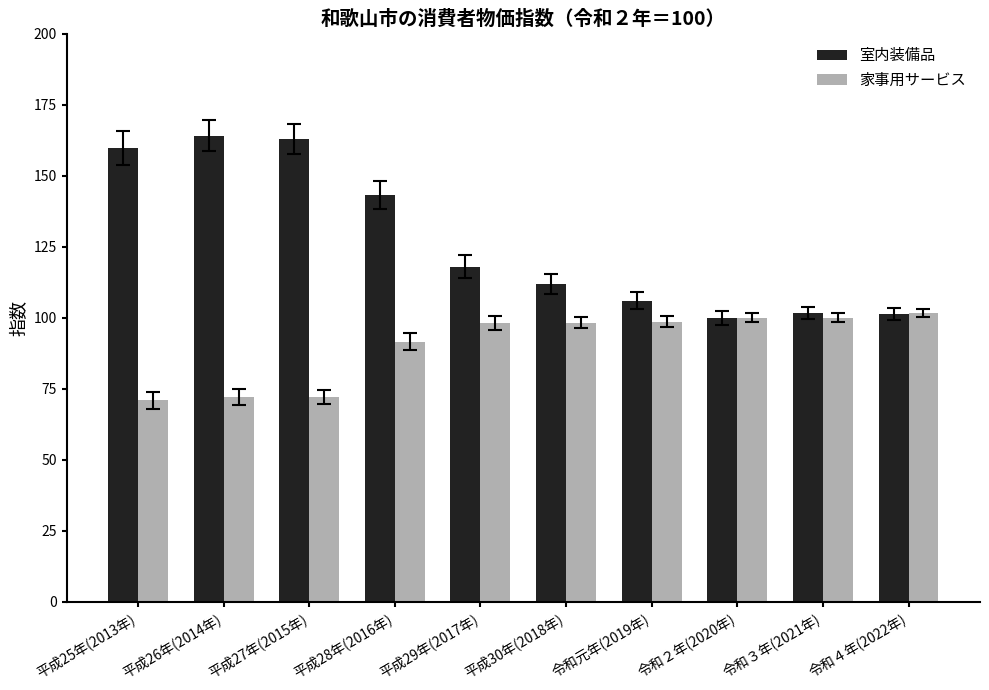

What position from the left is 平成29年(2017年)?

5